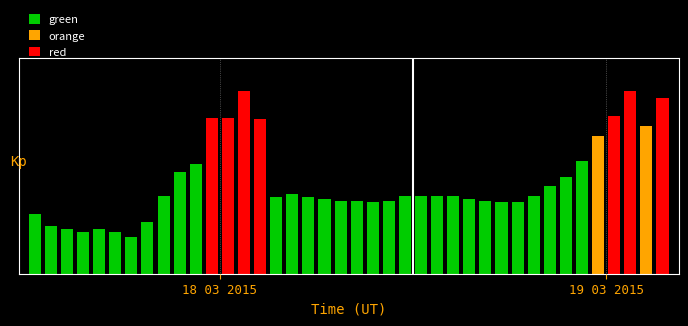

What is the sum of the values at 08:00 and 00:00?

49.4